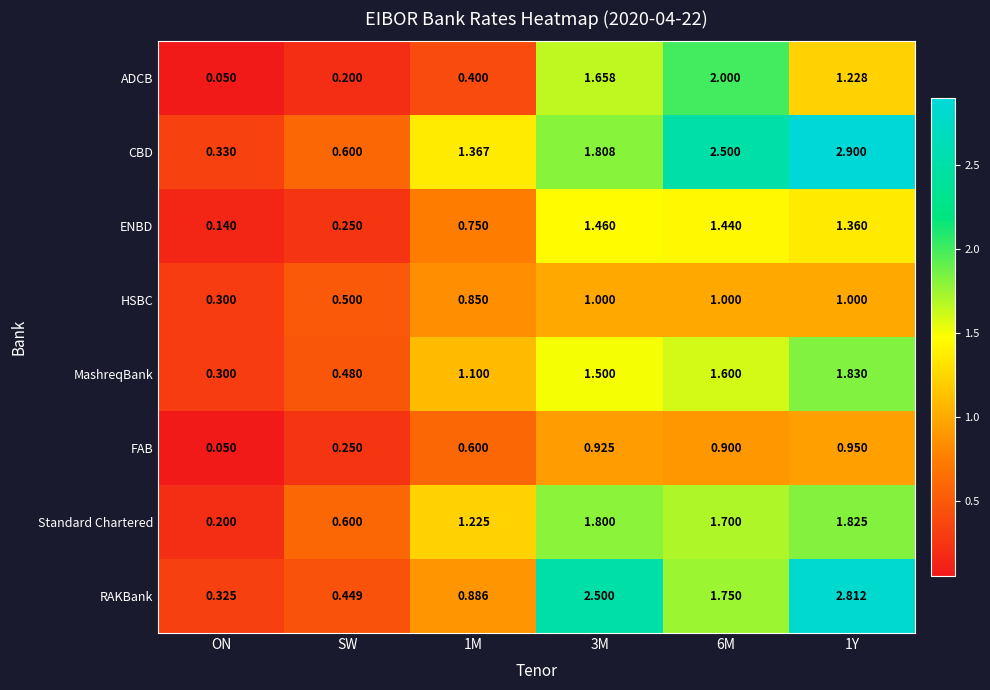

Is the value of CBD at SW greater than the value of FAB at ON?

Yes